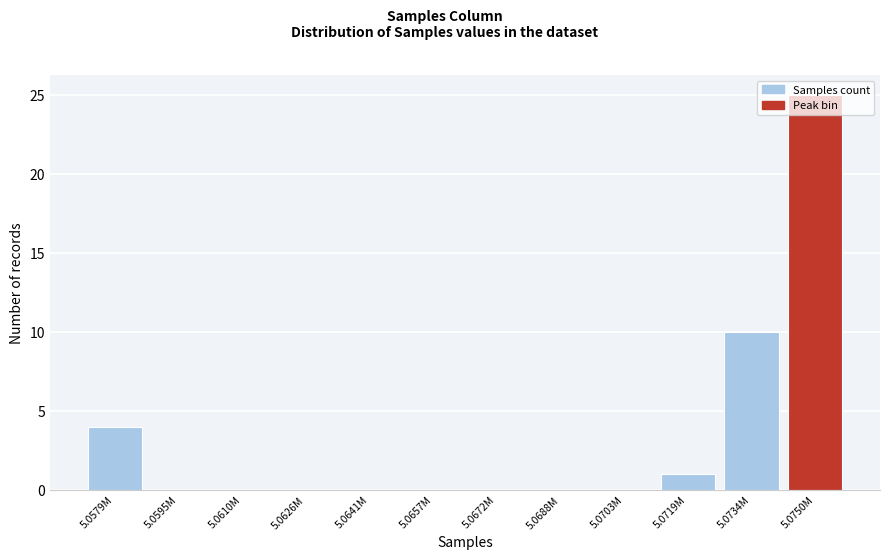

What is the change in value from 5.0579M to 5.0703M?

-4